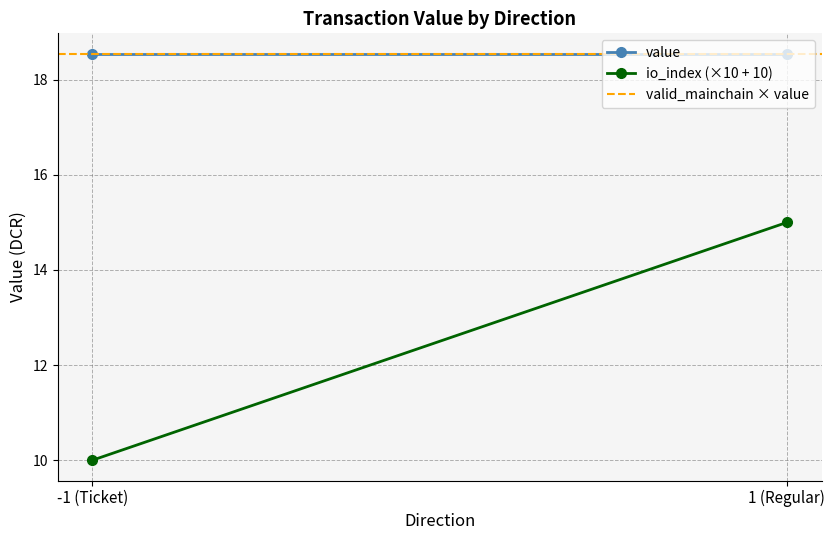

Which category has the highest value in the value series?

-1 (Ticket)